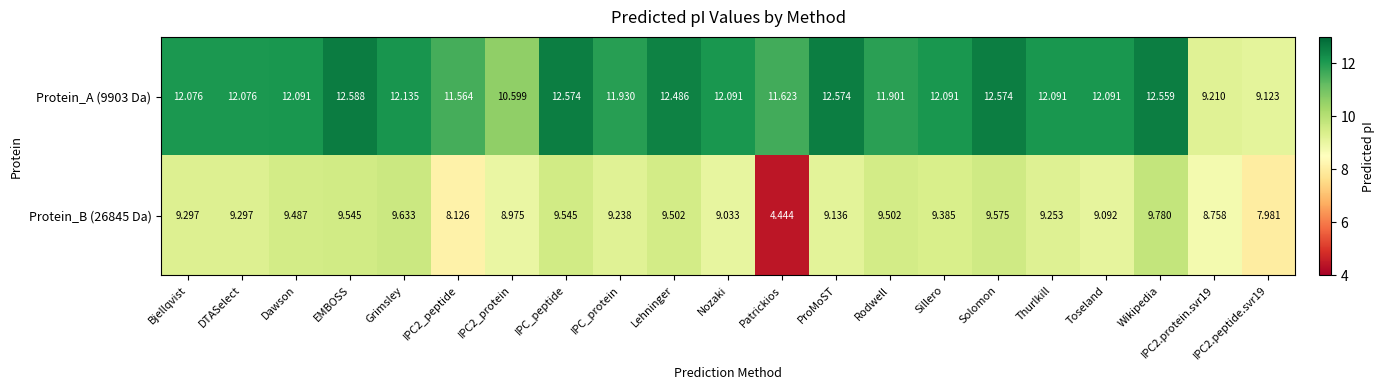

Which series has the widest spread of values?

Protein_B (26845 Da)